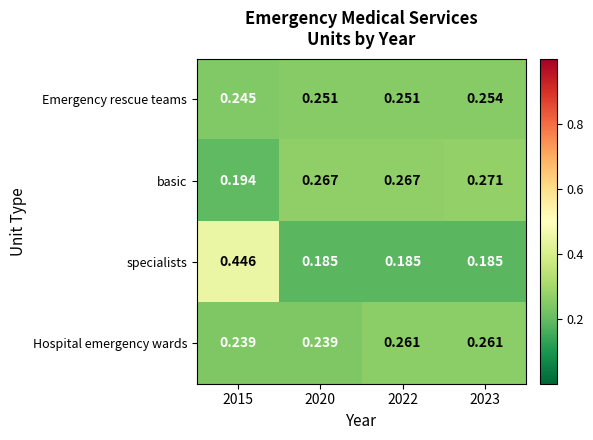

What is the difference between the highest and lowest values at 2020?

0.1